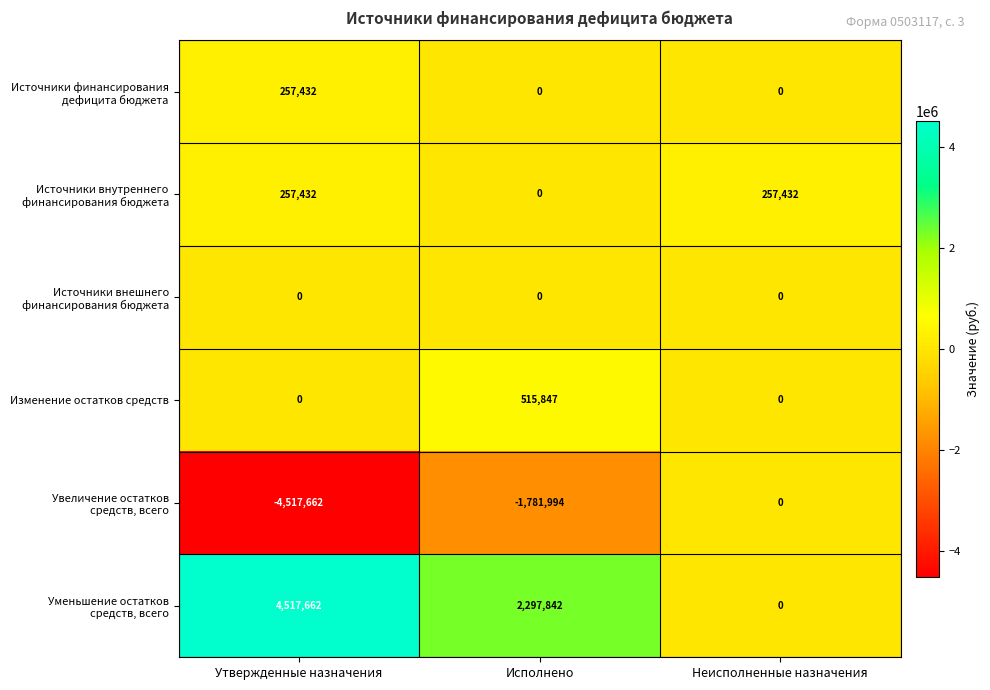

Which category has the lowest value across all series?

Утвержденные назначения